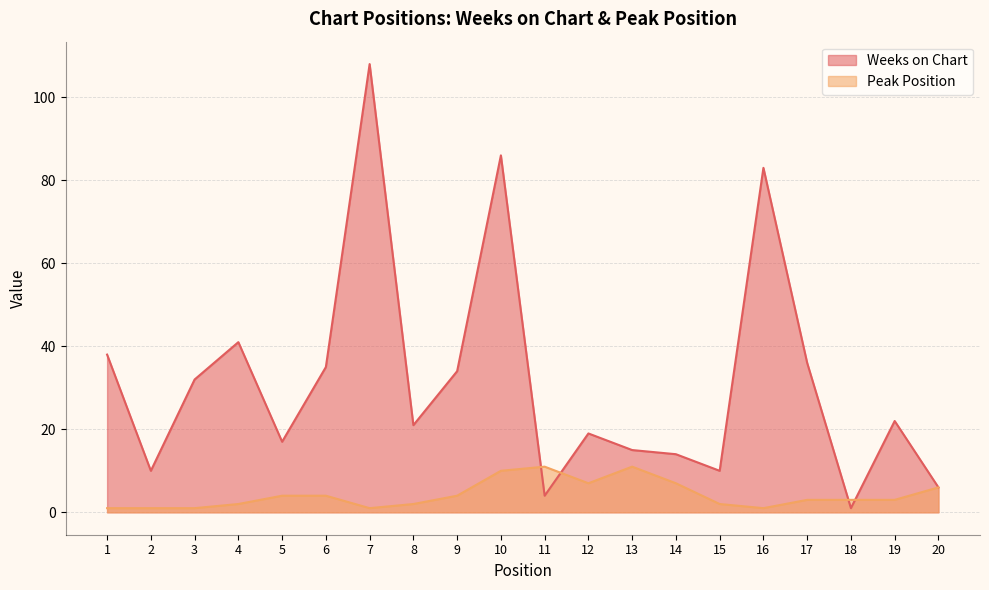

At which category does Peak Position reach its first local valley?

7